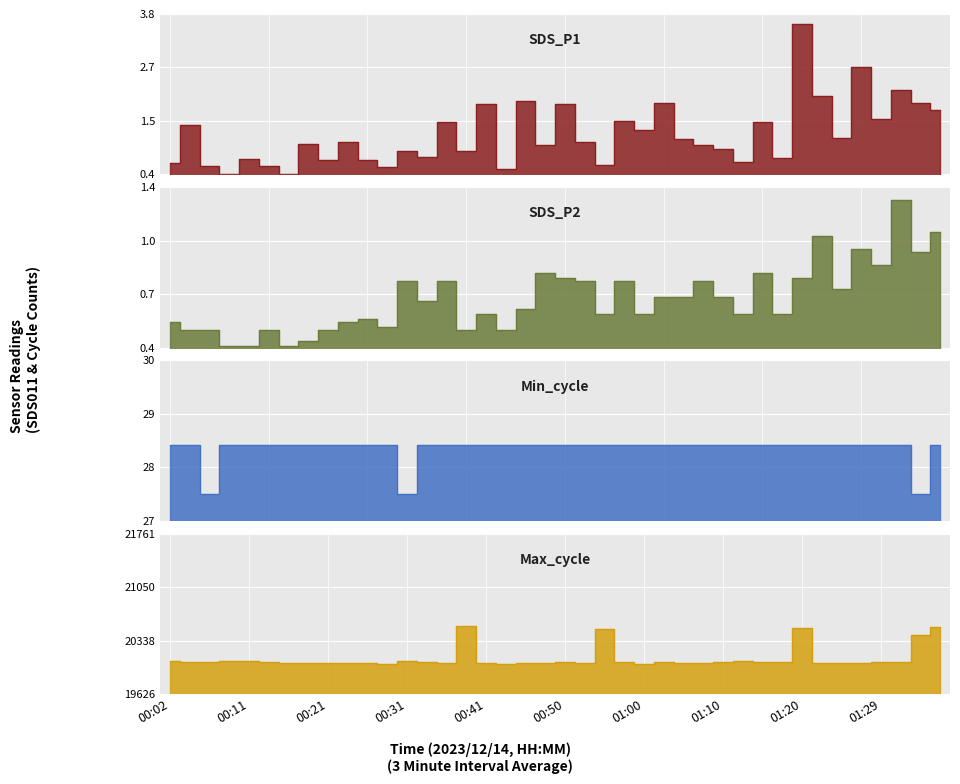

The value of SDS_P1 at 00:19 is 0.4. True or false?

False